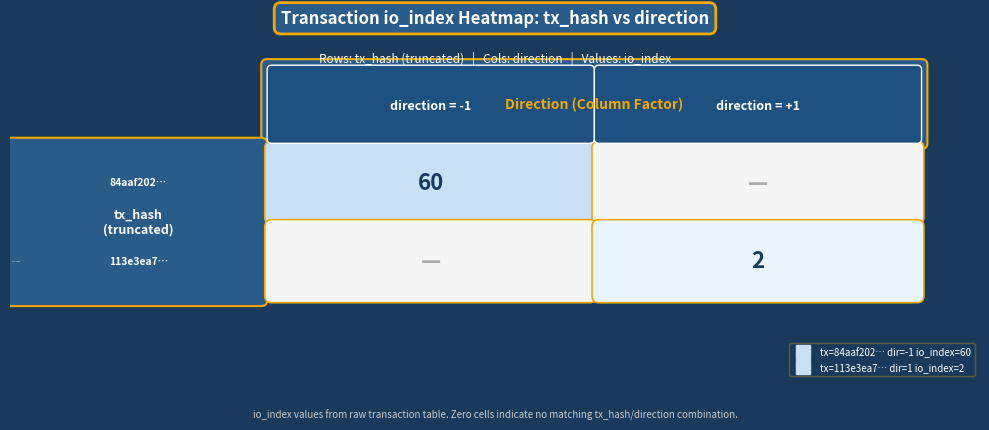

Rank the series by their maximum value, from lowest to highest.

113e3ea7a942cc7398f7af05df61579a962bda2, 84aaf2026a52af9ed6061f45571950de3c40396